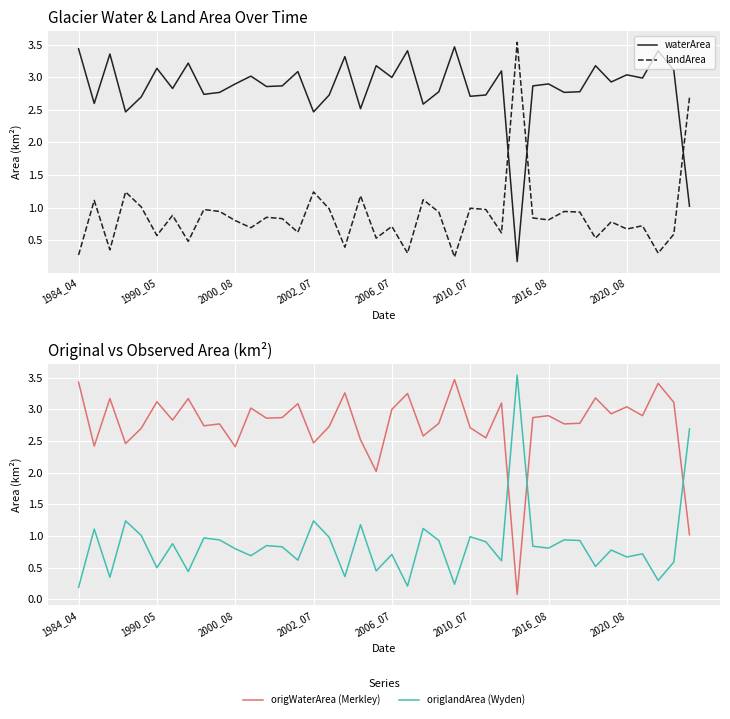

Reading left to right, list all the values displayed in this chart.

waterArea: 3.4	2.6	3.4	2.5	2.7	3.1	2.8	3.2	2.7	2.8	2.9	3.0	2.9	2.9	3.1	2.5	2.7	3.3	2.5	3.2	3.0	3.4	2.6	2.8	3.5	2.7	2.7	3.1	0.2	2.9	2.9	2.8	2.8	3.2	2.9	3.0	3.0	3.4	3.1	1.0
landArea: 0.3	1.1	0.3	1.2	1.0	0.6	0.9	0.5	1.0	0.9	0.8	0.7	0.8	0.8	0.6	1.2	1.0	0.4	1.2	0.5	0.7	0.3	1.1	0.9	0.2	1.0	1.0	0.6	3.5	0.8	0.8	0.9	0.9	0.5	0.8	0.7	0.7	0.3	0.6	2.7
origWaterArea (Merkley): 3.4	2.4	3.2	2.5	2.7	3.1	2.8	3.2	2.7	2.8	2.4	3.0	2.9	2.9	3.1	2.5	2.7	3.3	2.5	2.0	3.0	3.2	2.6	2.8	3.5	2.7	2.5	3.1	0.1	2.9	2.9	2.8	2.8	3.2	2.9	3.0	2.9	3.4	3.1	1.0
origlandArea (Wyden): 0.2	1.1	0.3	1.2	1.0	0.5	0.9	0.4	1.0	0.9	0.8	0.7	0.8	0.8	0.6	1.2	1.0	0.4	1.2	0.5	0.7	0.2	1.1	0.9	0.2	1.0	0.9	0.6	3.5	0.8	0.8	0.9	0.9	0.5	0.8	0.7	0.7	0.3	0.6	2.7